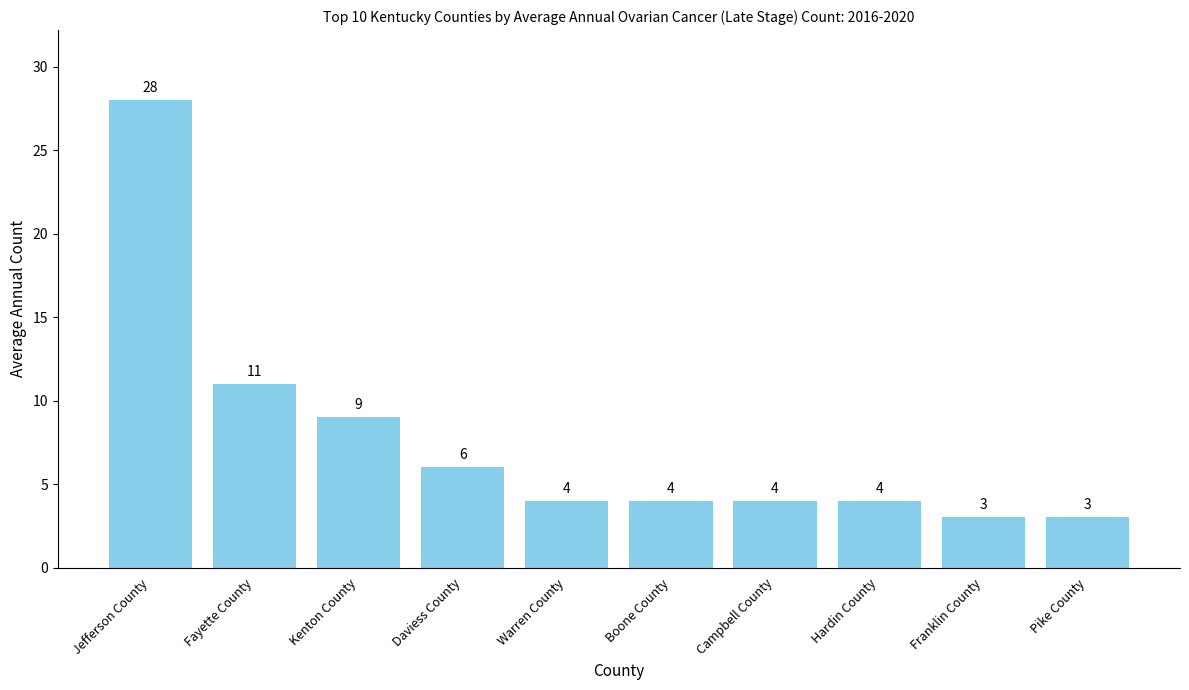

Reading left to right, extract all data points from this chart.

Jefferson County=28	Fayette County=11	Kenton County=9	Daviess County=6	Warren County=4	Boone County=4	Campbell County=4	Hardin County=4	Franklin County=3	Pike County=3